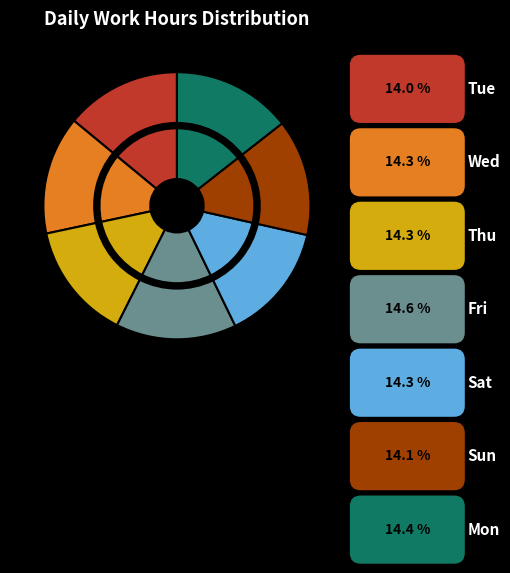

Is Sat the majority of the pie?

No